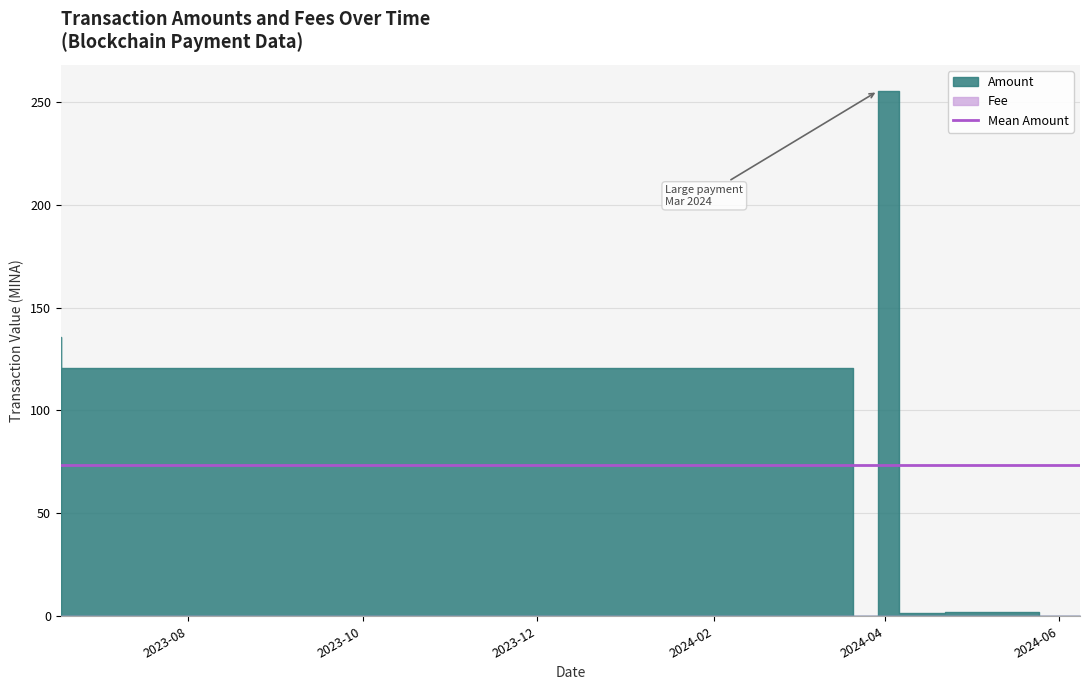

Which has a higher value, 2024-03-29 10:09 or 2023-06-17 09:03?

2024-03-29 10:09